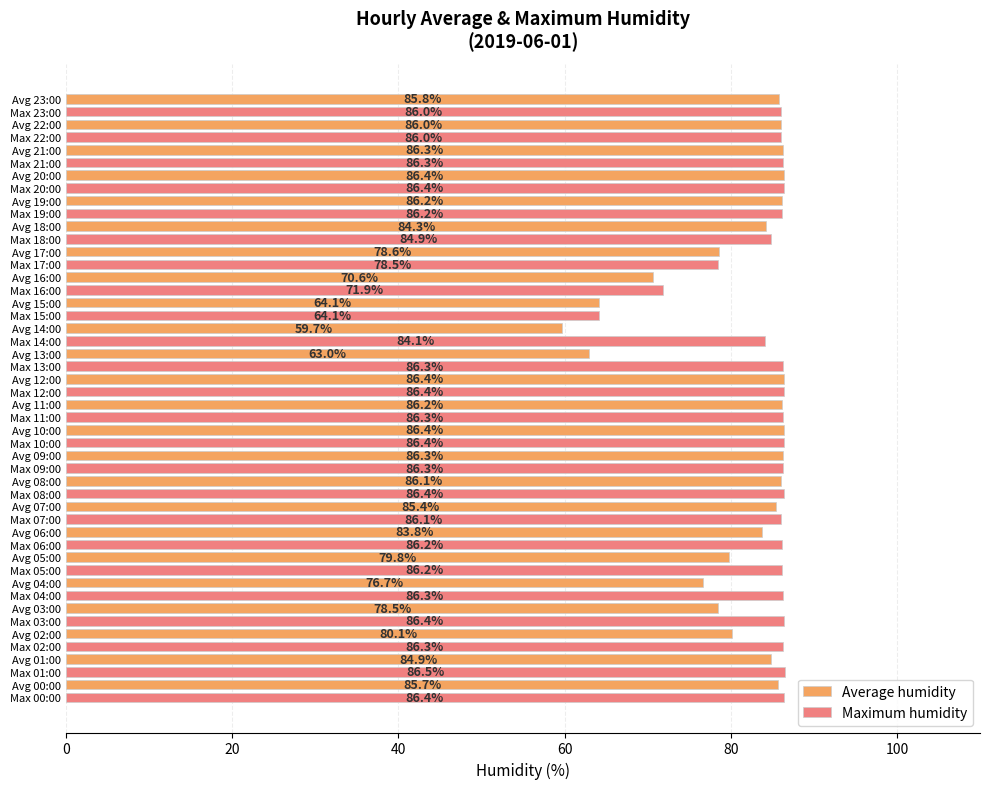

The Maximum humidity series shows 41.5 at Avg 08:00. True or false?

False